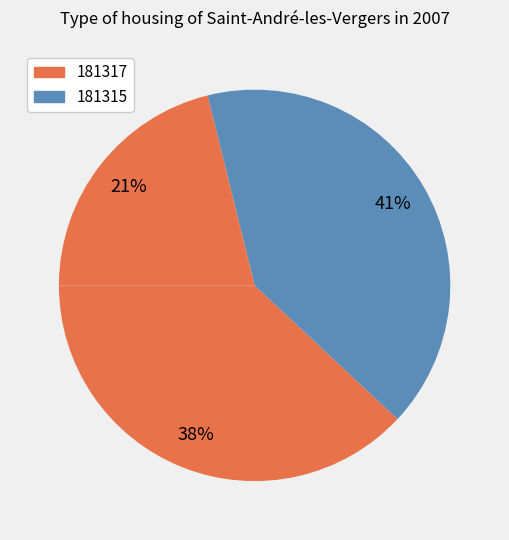

Count the number of slices in the pie.

3